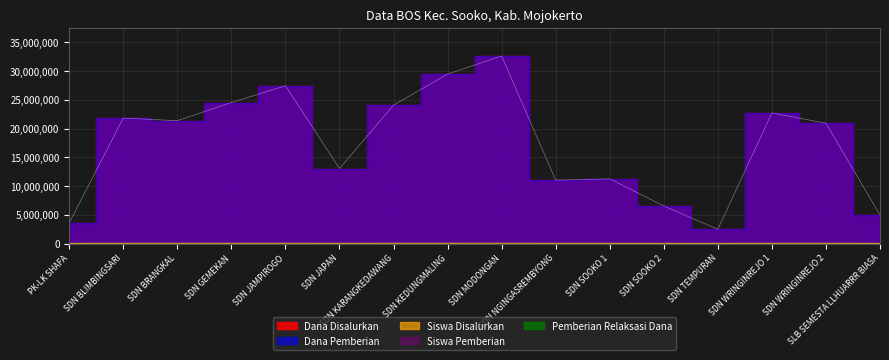

What is the average value of the Dana Disalurkan series?

17367188